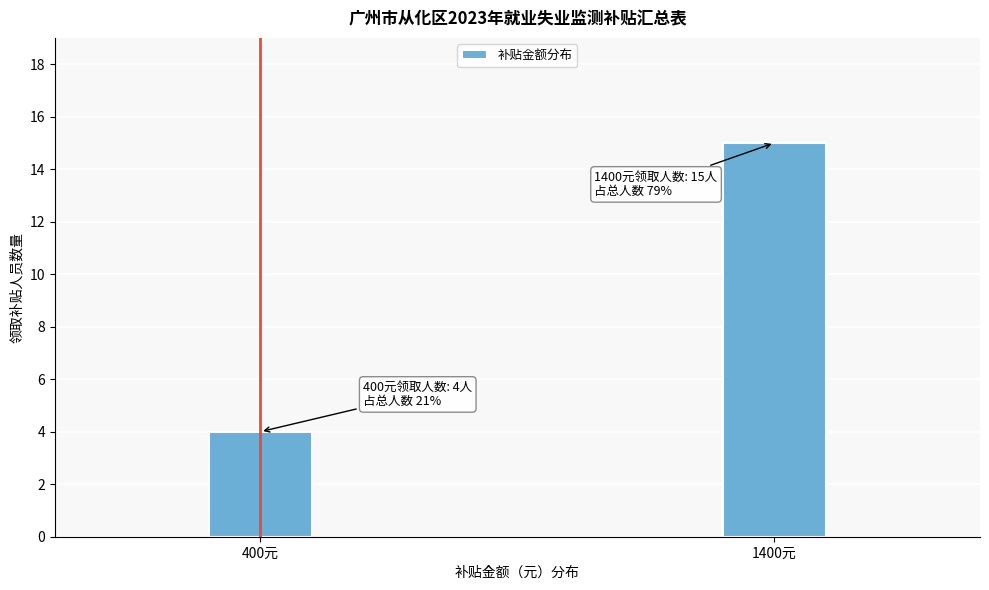

Reading right to left, what are all the values shown in this chart?

1400元=15	400元=4